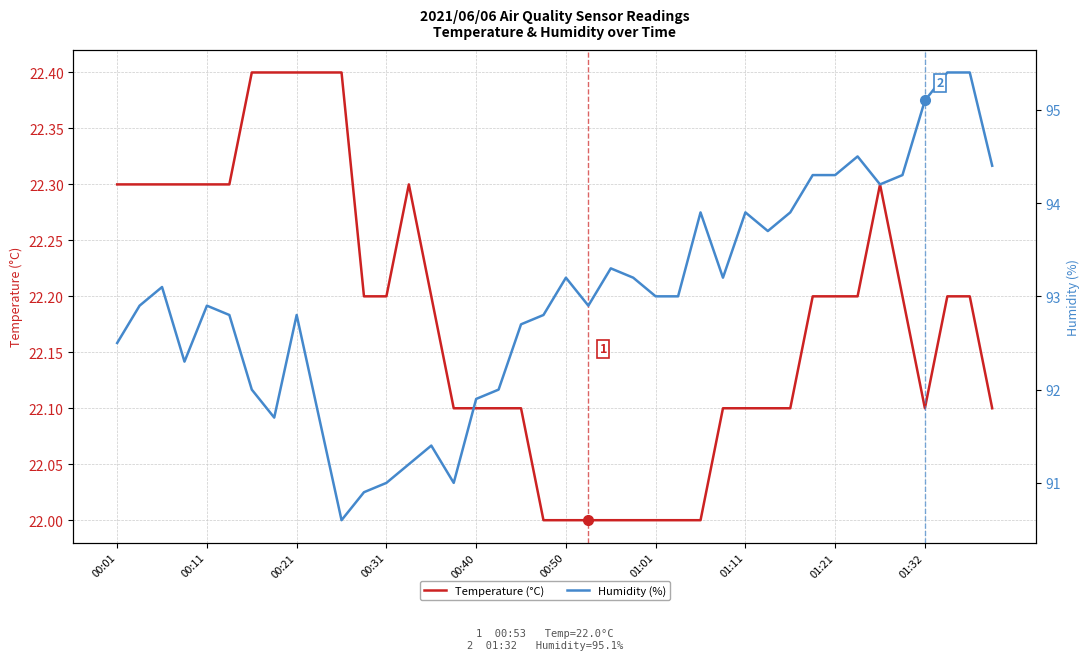

Reading left to right, extract all data points from this chart.

Temperature (°C): 22.3	22.3	22.3	22.3	22.3	22.3	22.4	22.4	22.4	22.4	22.4	22.2	22.2	22.3	22.2	22.1	22.1	22.1	22.1	22.0	22.0	22.0	22.0	22.0	22.0	22.0	22.0	22.1	22.1	22.1	22.1	22.2	22.2	22.2	22.3	22.2	22.1	22.2	22.2	22.1
Humidity (%): 92.5	92.9	93.1	92.3	92.9	92.8	92.0	91.7	92.8	91.7	90.6	90.9	91.0	91.2	91.4	91.0	91.9	92.0	92.7	92.8	93.2	92.9	93.3	93.2	93.0	93.0	93.9	93.2	93.9	93.7	93.9	94.3	94.3	94.5	94.2	94.3	95.1	95.4	95.4	94.4